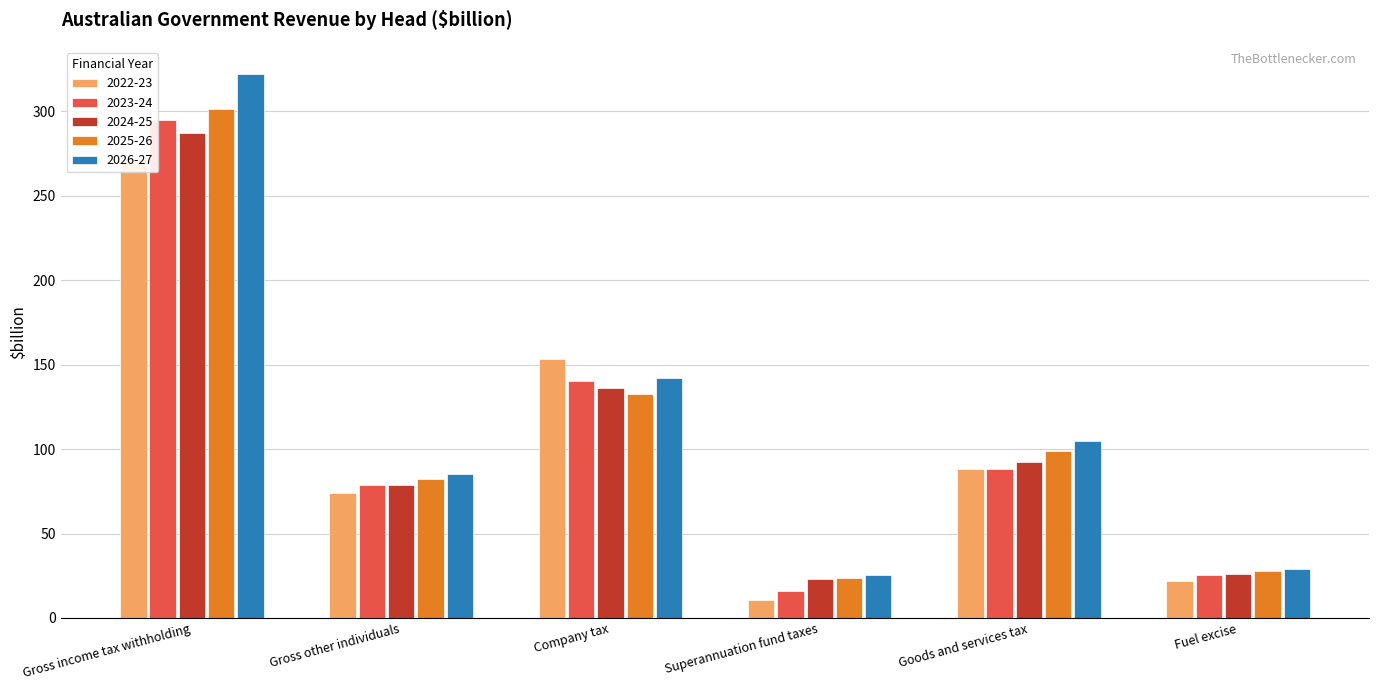

The 2026-27 series shows 36.8 at Superannuation fund taxes. True or false?

False